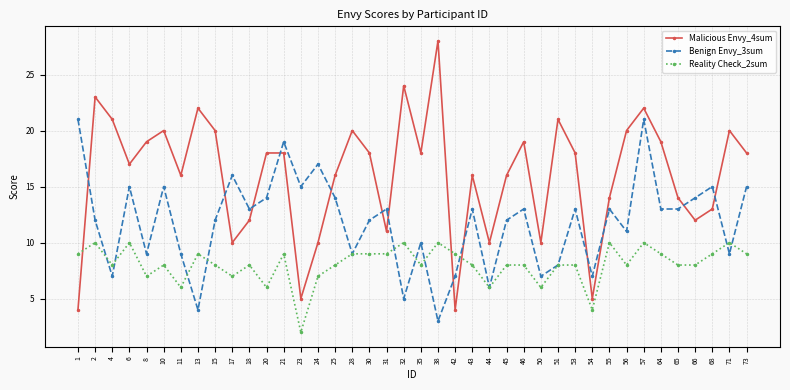

Reading right to left, transcribe all the data shown in this chart.

Malicious Envy_4sum: 18	20	13	12	14	19	22	20	14	5	18	21	10	19	16	10	16	4	28	18	24	11	18	20	16	10	5	18	18	12	10	20	22	16	20	19	17	21	23	4
Benign Envy_3sum: 15	9	15	14	13	13	21	11	13	7	13	8	7	13	12	6	13	7	3	10	5	13	12	9	14	17	15	19	14	13	16	12	4	9	15	9	15	7	12	21
Reality Check_2sum: 9	10	9	8	8	9	10	8	10	4	8	8	6	8	8	6	8	9	10	8	10	9	9	9	8	7	2	9	6	8	7	8	9	6	8	7	10	8	10	9